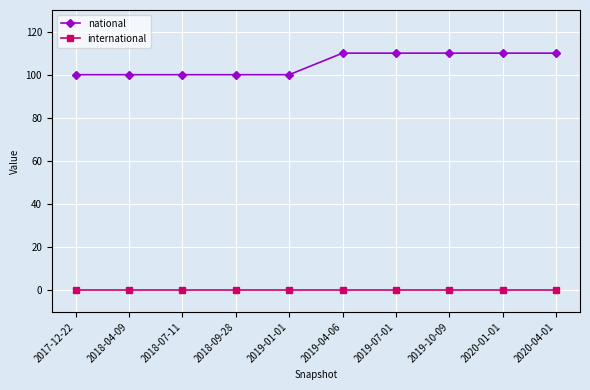

List the series in order of their peak value, highest first.

national, international